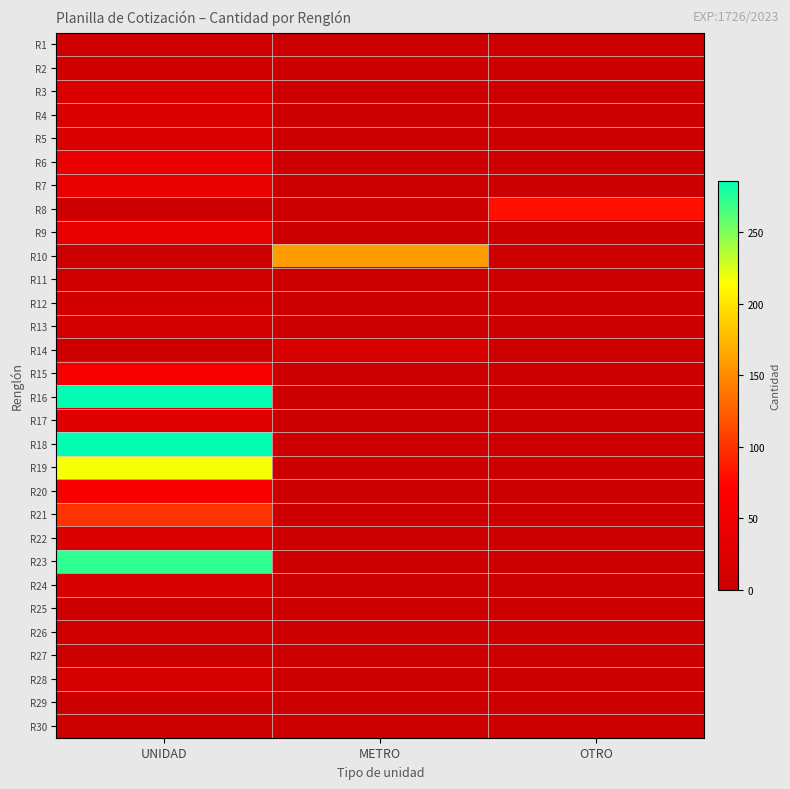

How many series are shown in this chart?

30